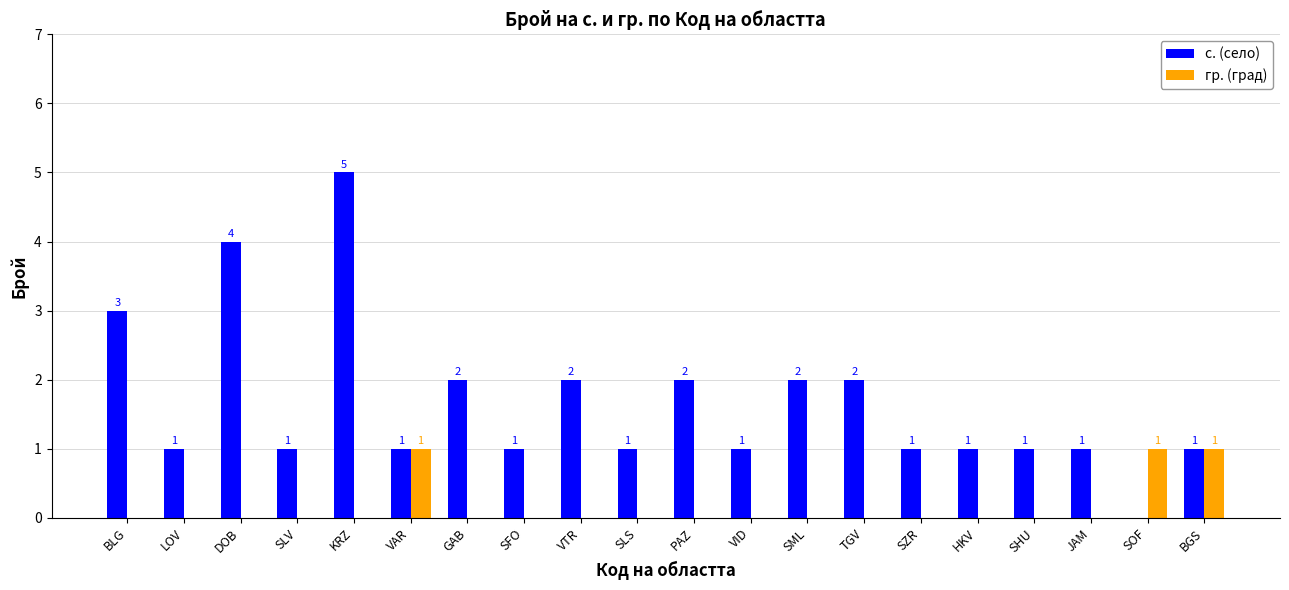

How many с. (село) values are between 1 and 2?

16